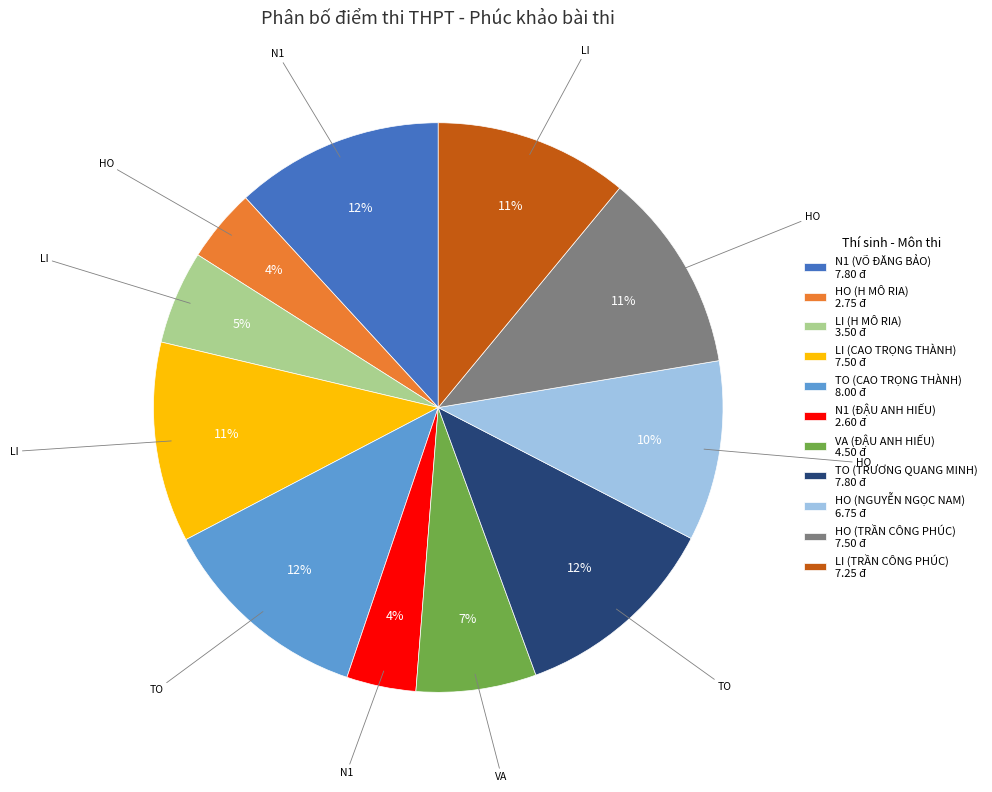

The LI (CAO TRỌNG THÀNH) slice represents 25% of the pie. True or false?

False